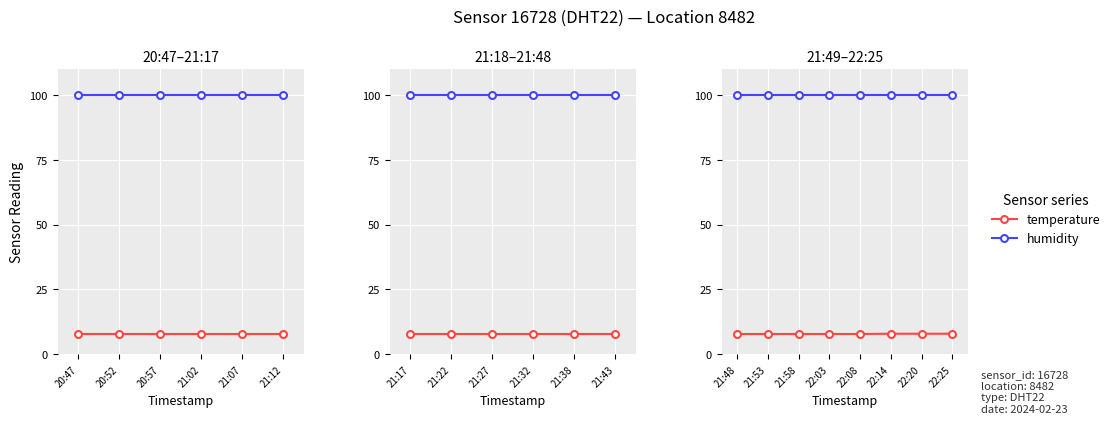

What is the sum of the humidity values at 21:58 and 22:14?

199.8